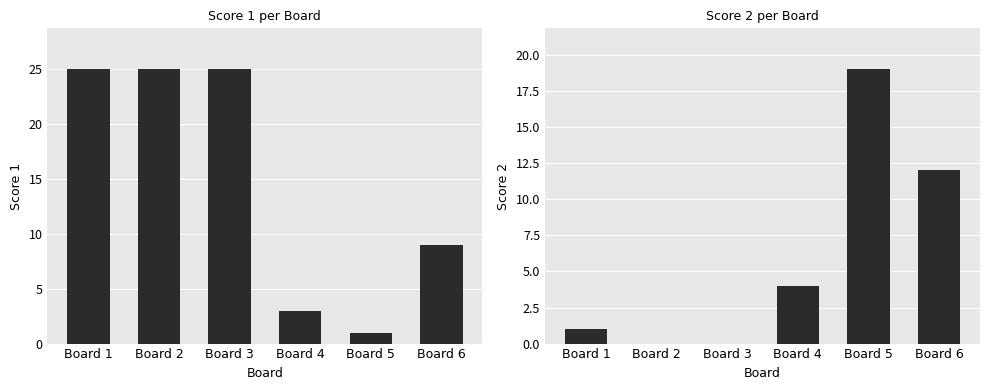

Reading left to right, list all the values displayed in this chart.

Score 1: Board 1=25	Board 2=25	Board 3=25	Board 4=3	Board 5=1	Board 6=9
Score 2: Board 1=1	Board 2=0	Board 3=0	Board 4=4	Board 5=19	Board 6=12